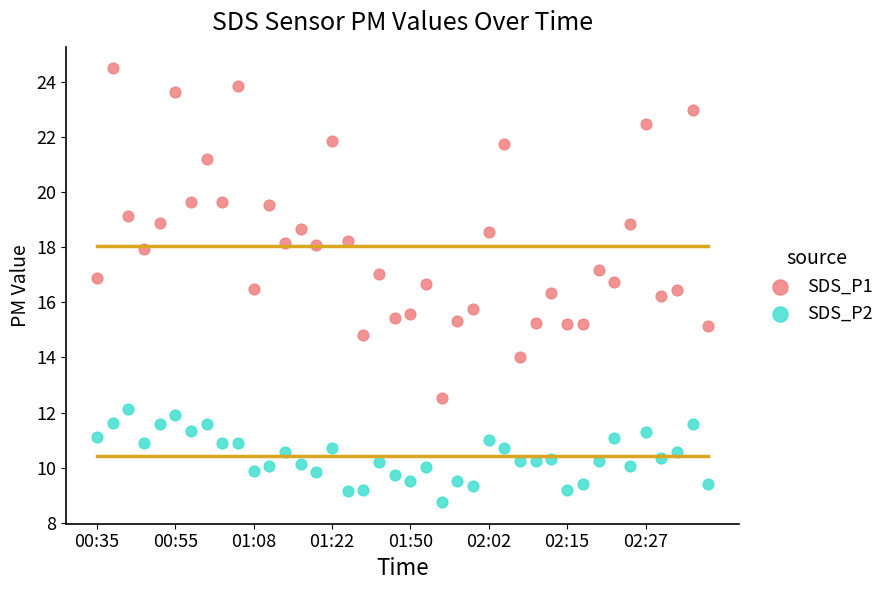

Which series has the widest spread of Y values?

SDS_P1